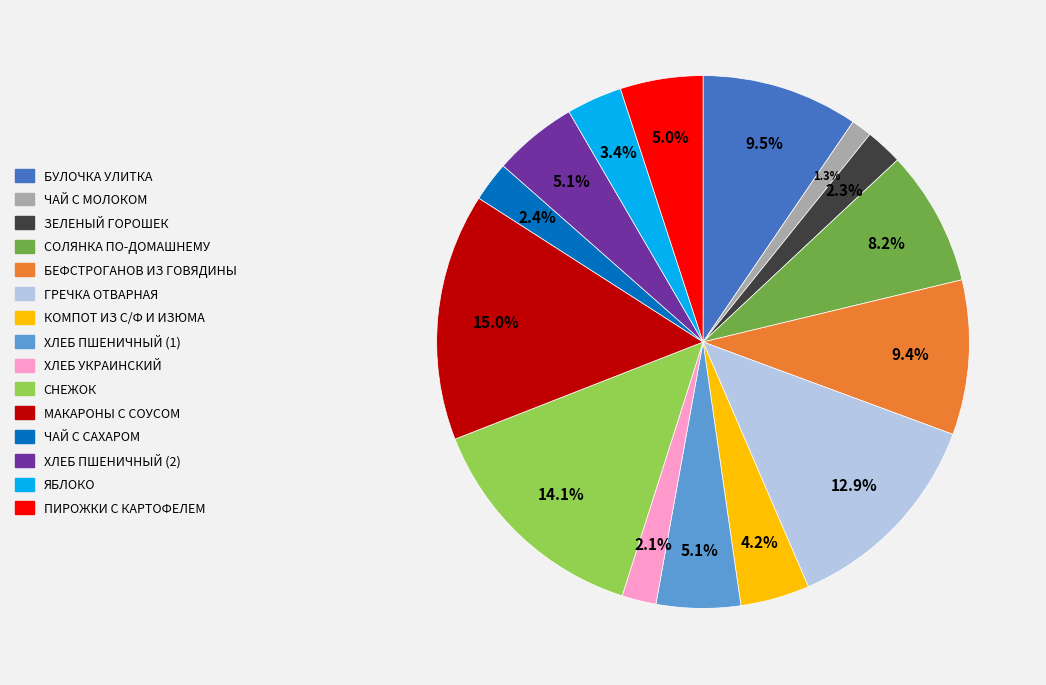

Is there a majority slice in this chart?

No